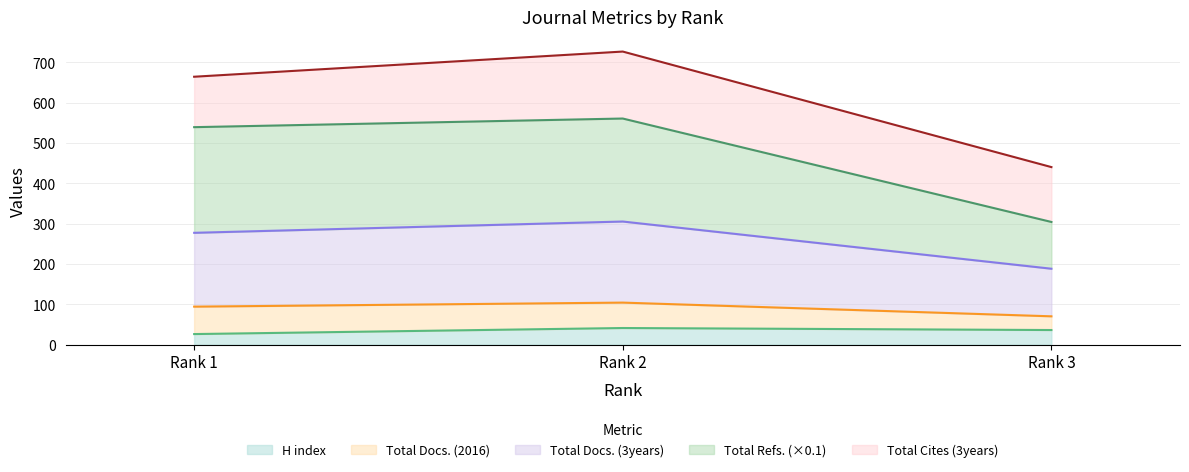

What is the maximum value shown in the chart?

726.3